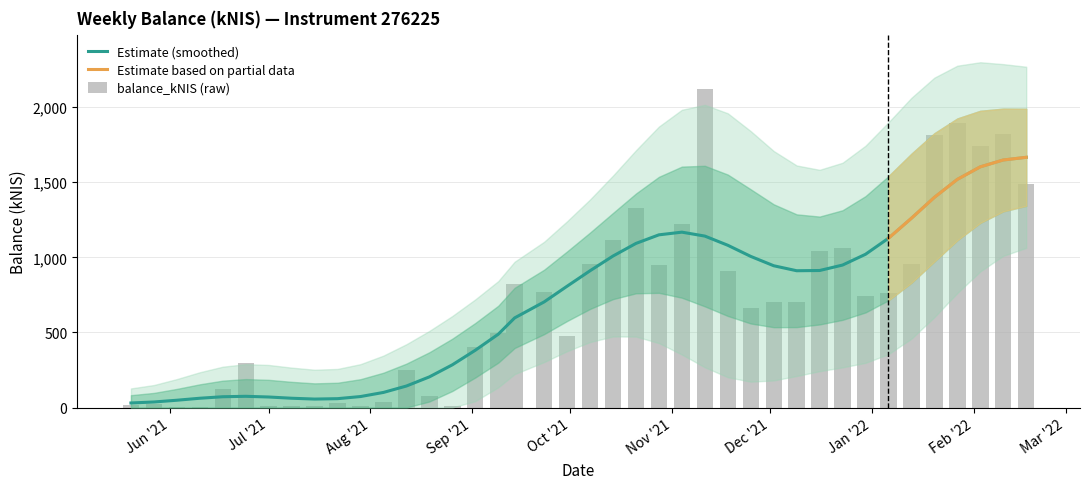

The chart shows a value of 9.8 at 2021-06-10. True or false?

False